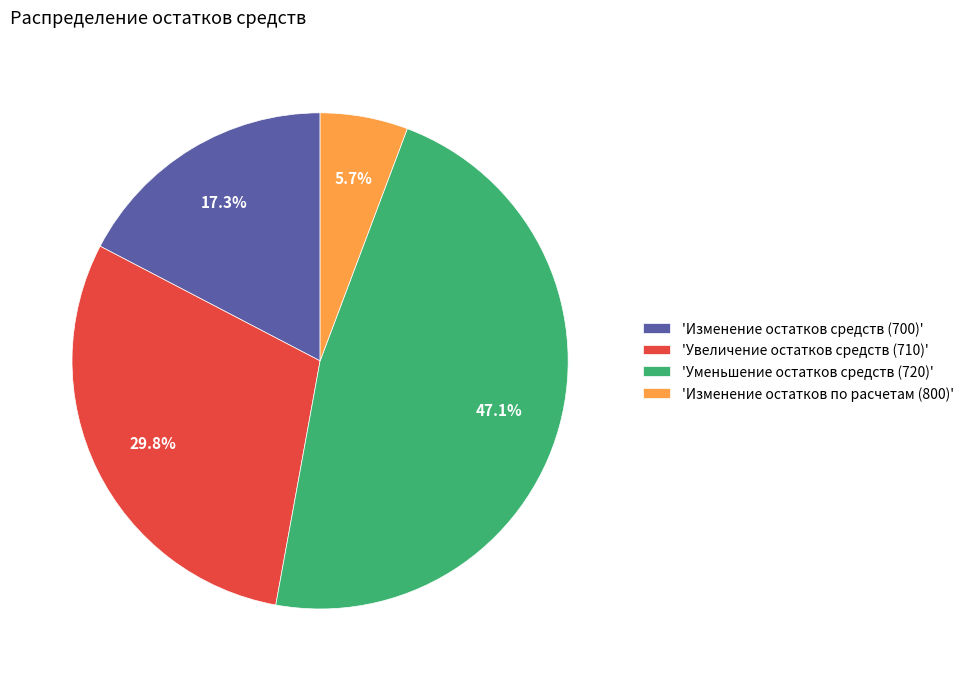

Which category has the smallest portion of the pie?

'Изменение остатков по расчетам (800)'